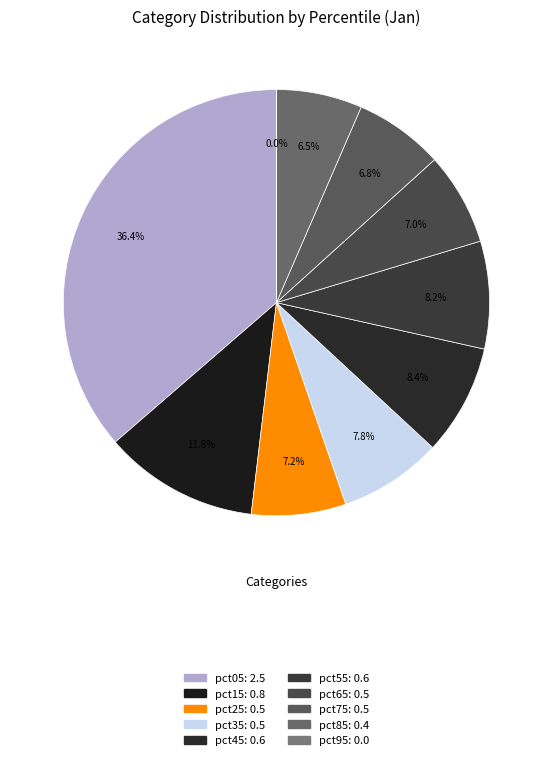

To the nearest percent, what is the average slice percentage?

10%